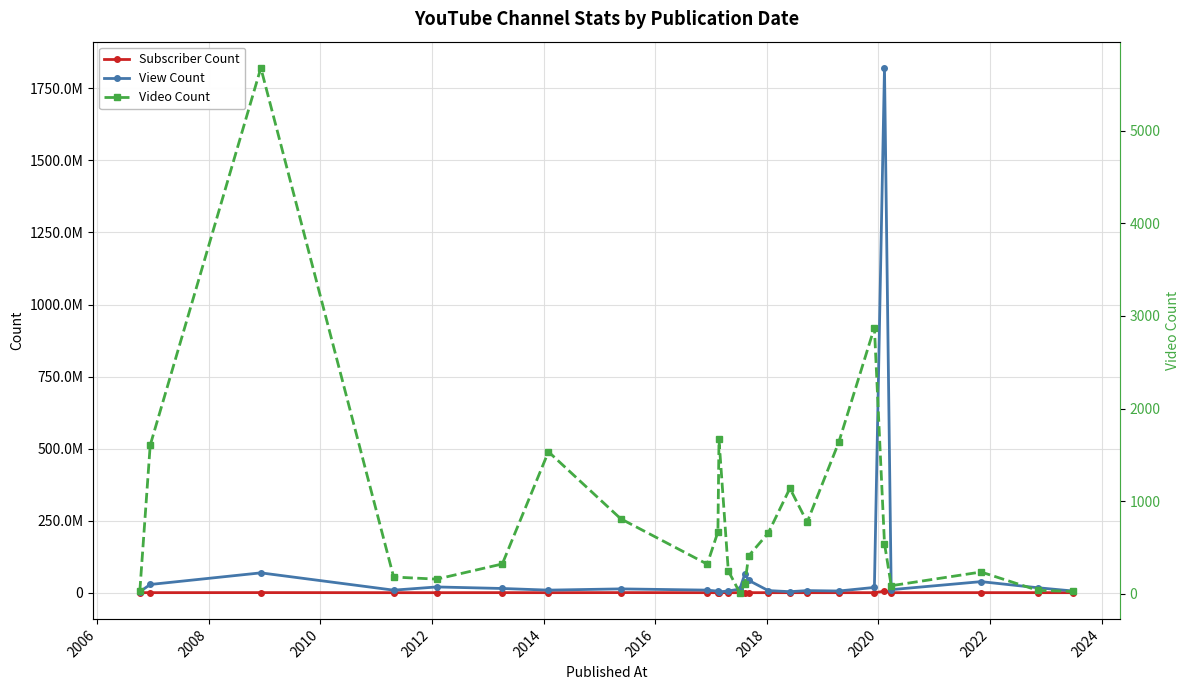

True or false: View Count and Subscriber Count intersect in this chart.

False